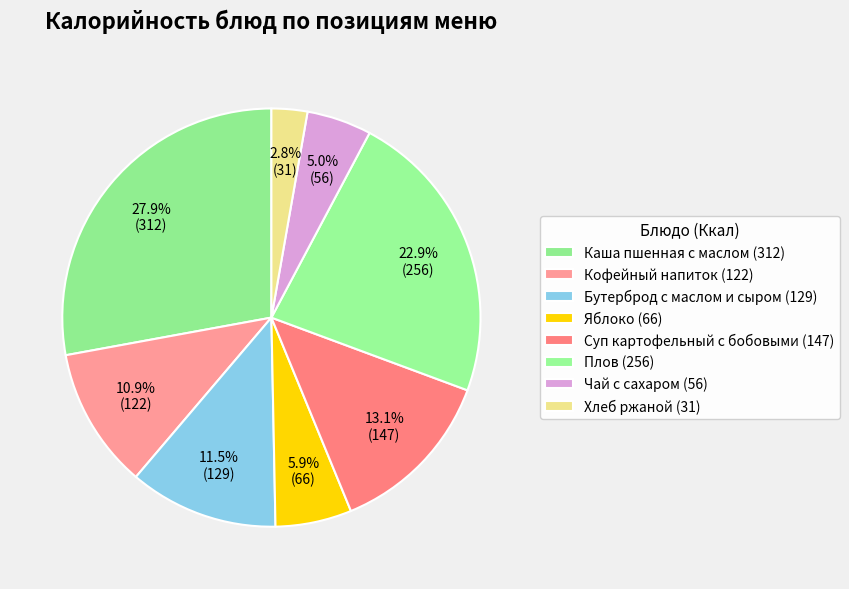

Which category has the biggest portion of the pie?

Каша пшенная с маслом